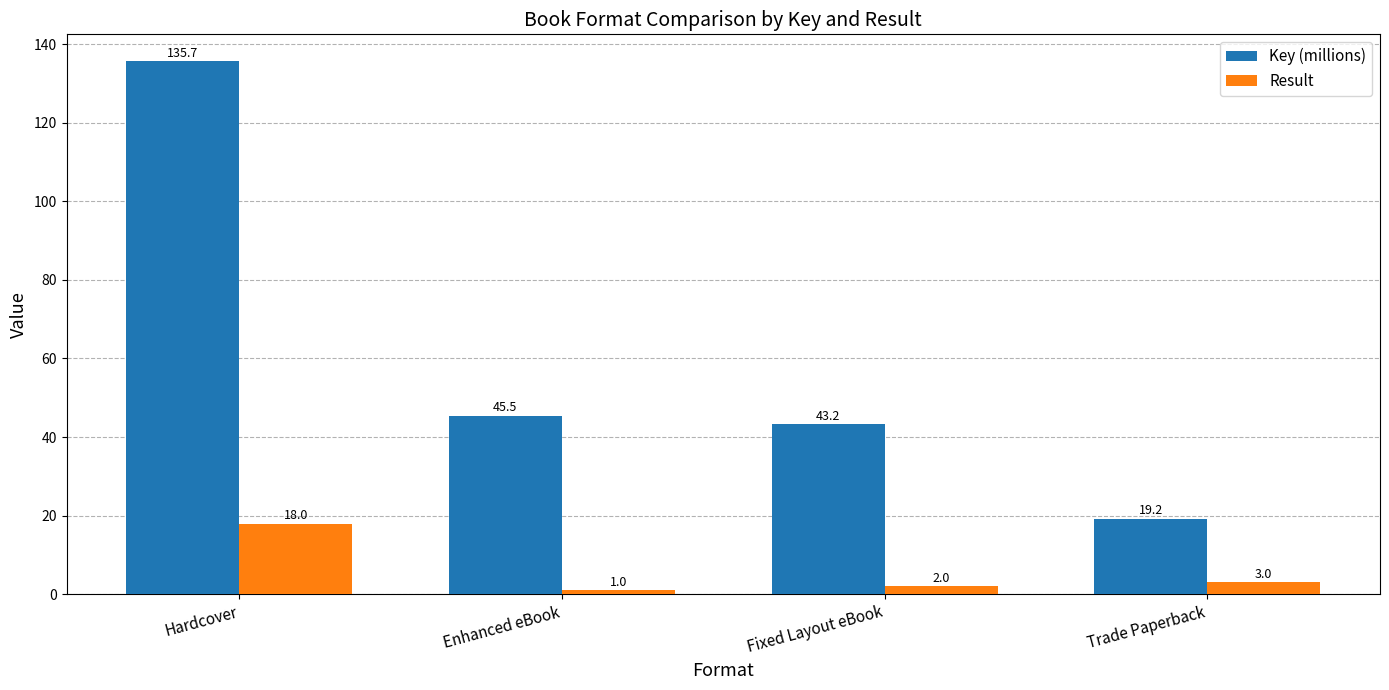

What are all the series names shown in the legend?

Key (millions), Result